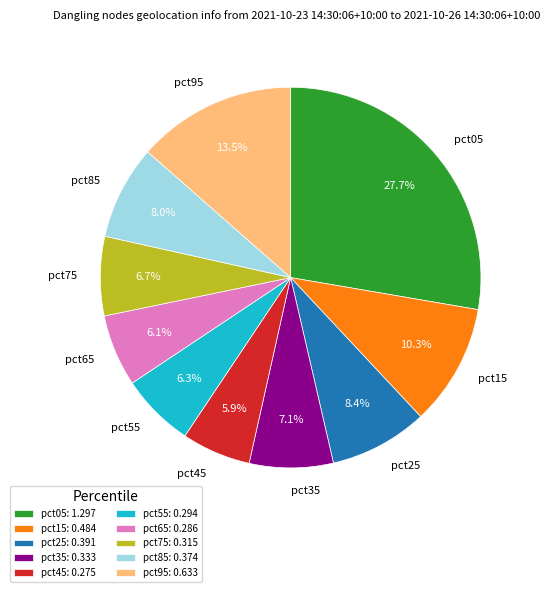

Does pct05 account for over 50% of the chart?

No